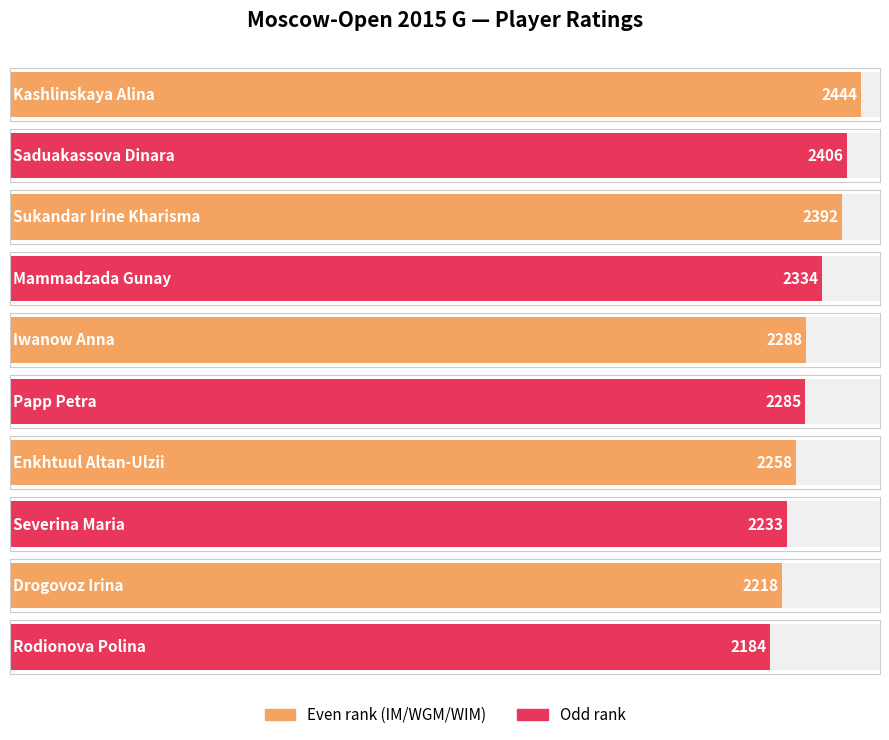

Reading right to left, what are all the values shown in this chart?

Rodionova Polina=2184	Drogovoz Irina=2218	Severina Maria=2233	Enkhtuul Altan-Ulzii=2258	Papp Petra=2285	Iwanow Anna=2288	Mammadzada Gunay=2334	Sukandar Irine Kharisma=2392	Saduakassova Dinara=2406	Kashlinskaya Alina=2444